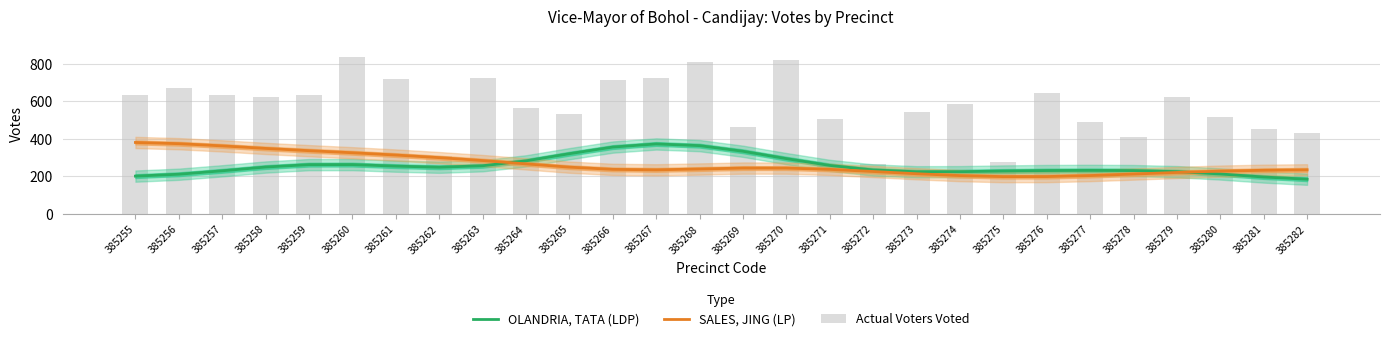

Between 385261 and 385262, which series saw the biggest shift?

Actual Voters Voted